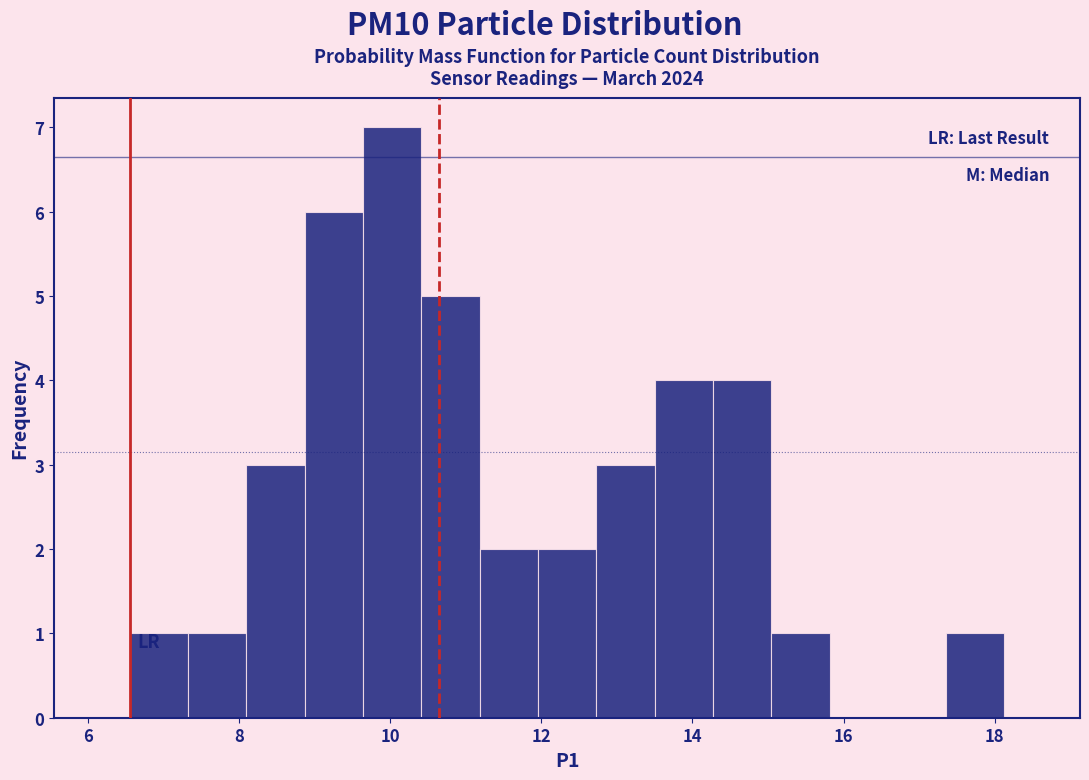

Read against the x-axis, roughly where is the centre of the tallest bar?

10.0